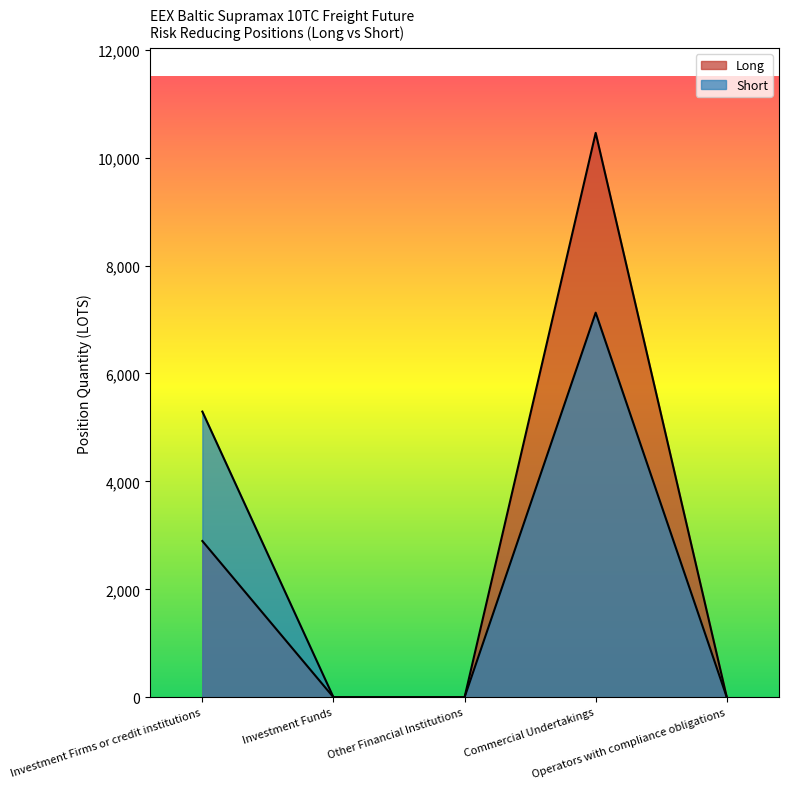

What position from the right is Investment Firms or credit institutions?

5